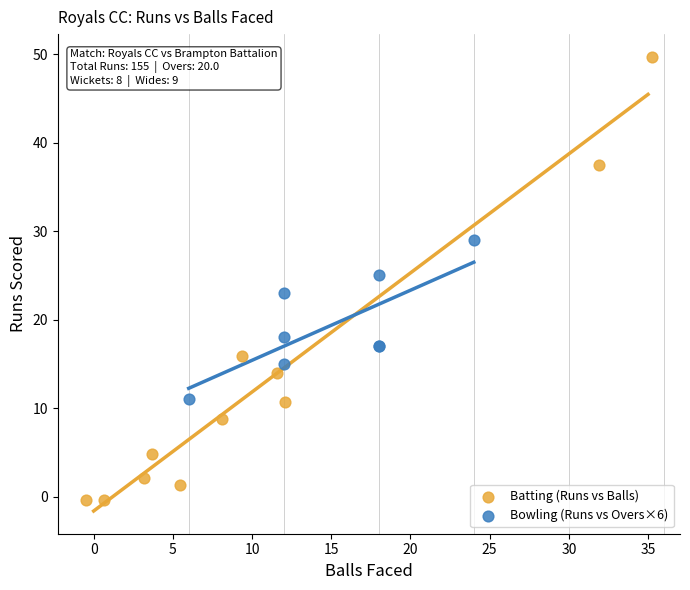

Which series reaches the minimum Y coordinate?

Batting (Runs vs Balls)